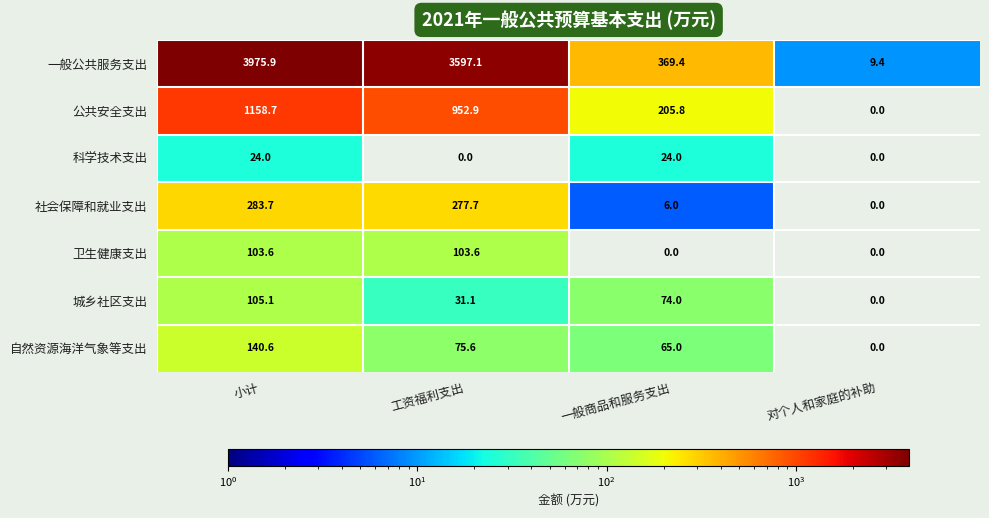

Which category has the lowest value in the 社会保障和就业支出 series?

对个人和家庭的补助